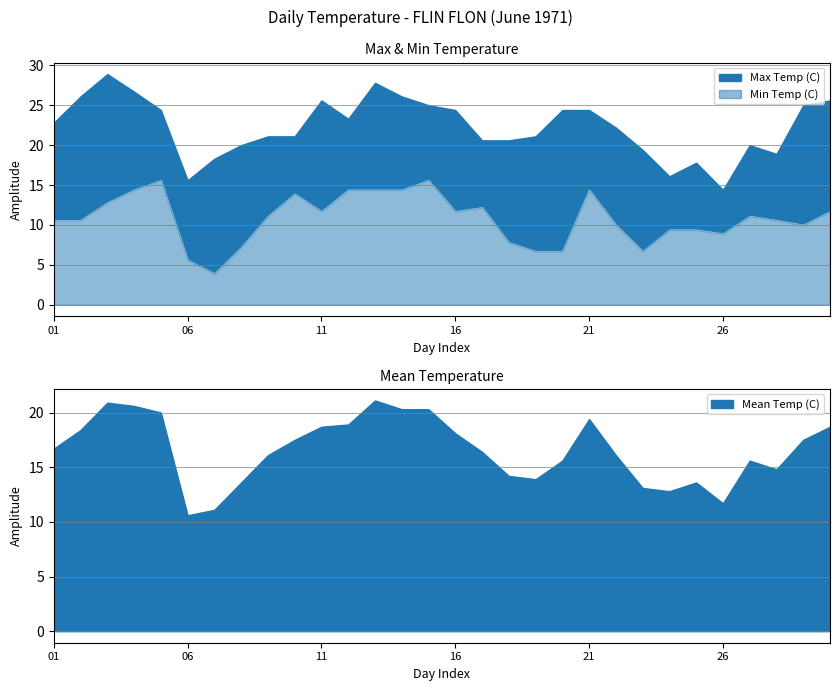

True or false: Mean Temp (C) and Max Temp (C) cross at least once.

False